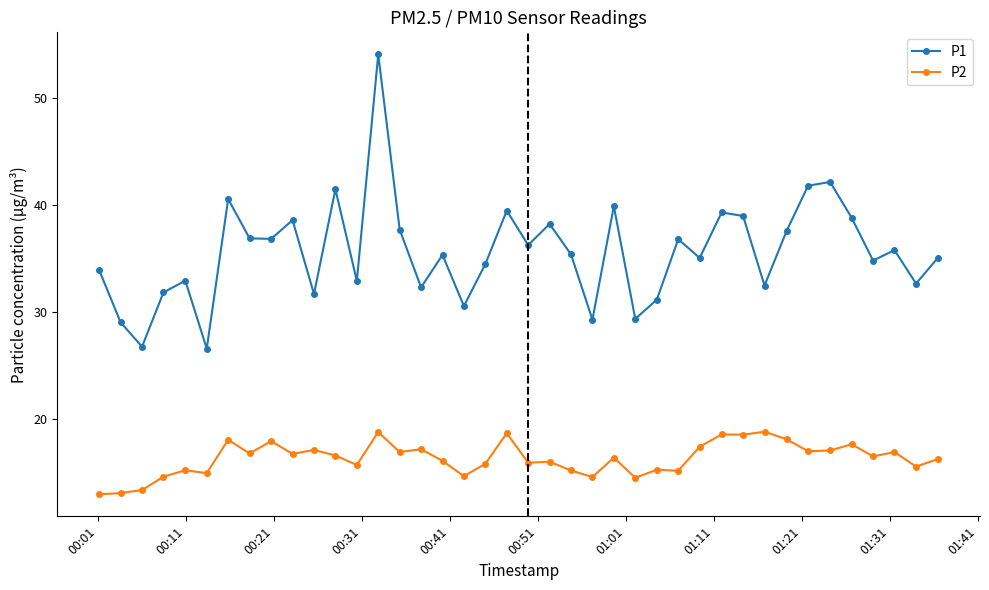

True or false: P2 and P1 intersect in this chart.

False